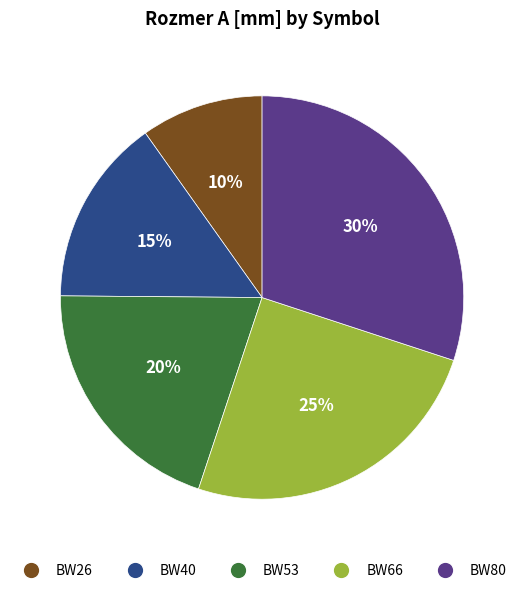

How many segments does this pie chart have?

5